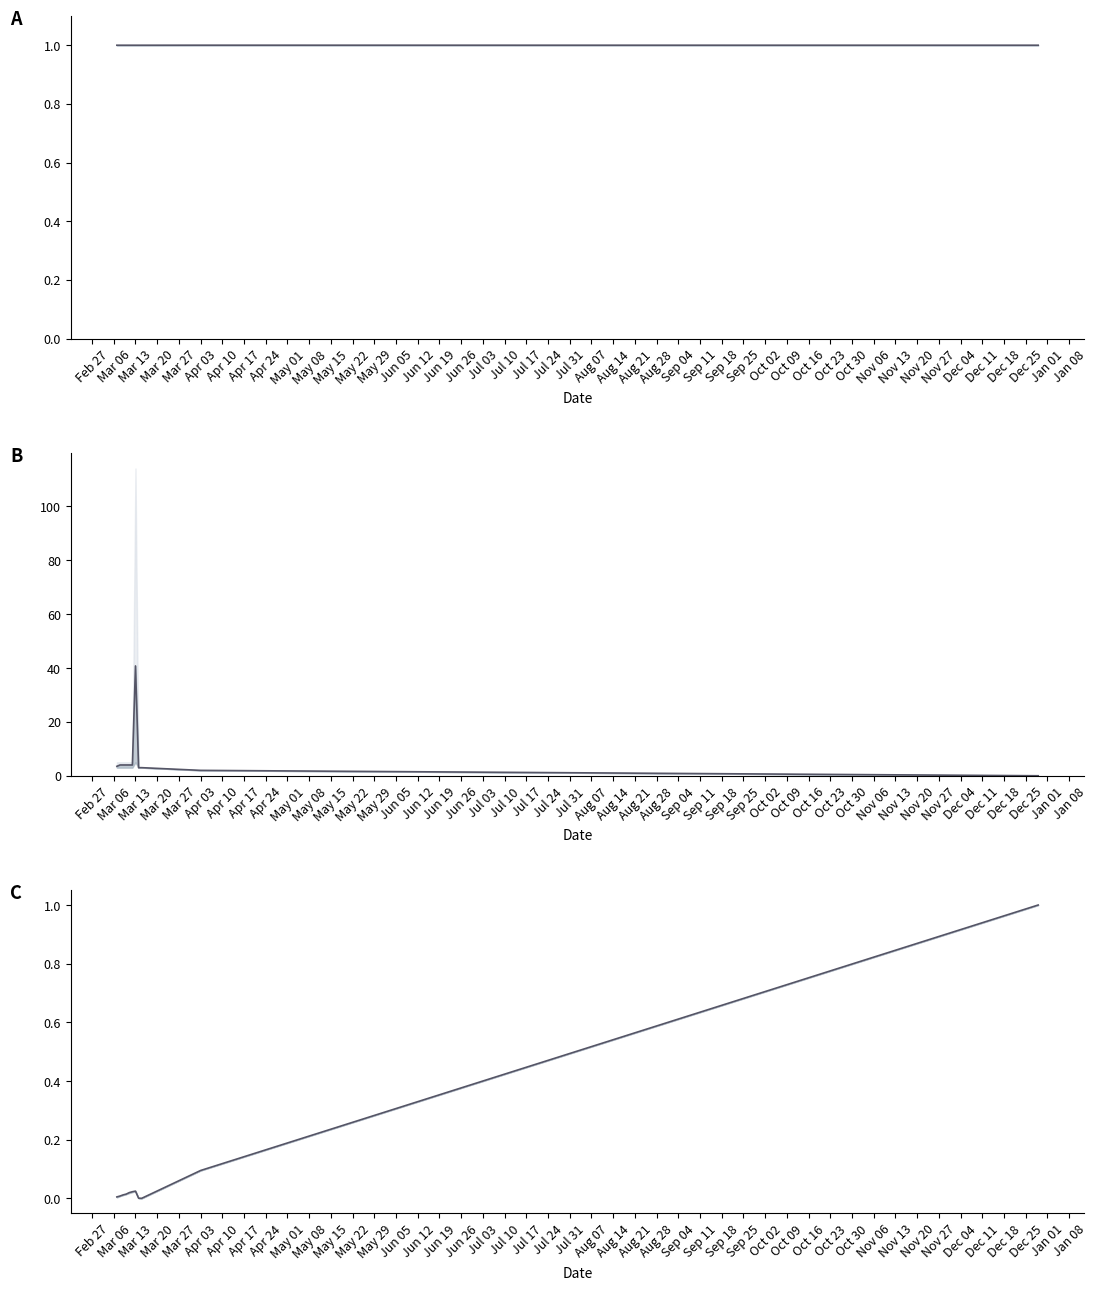

How many lines are shown in the chart?

3